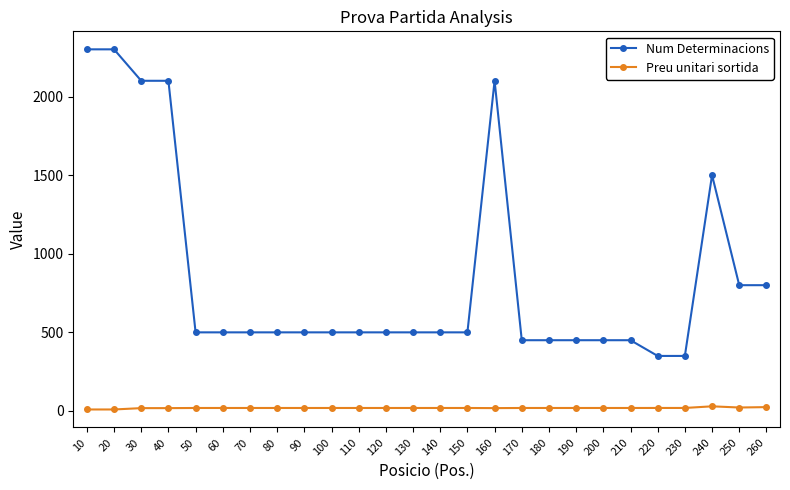

True or false: Num Determinacions has more than 0 points higher than both neighbors.

True